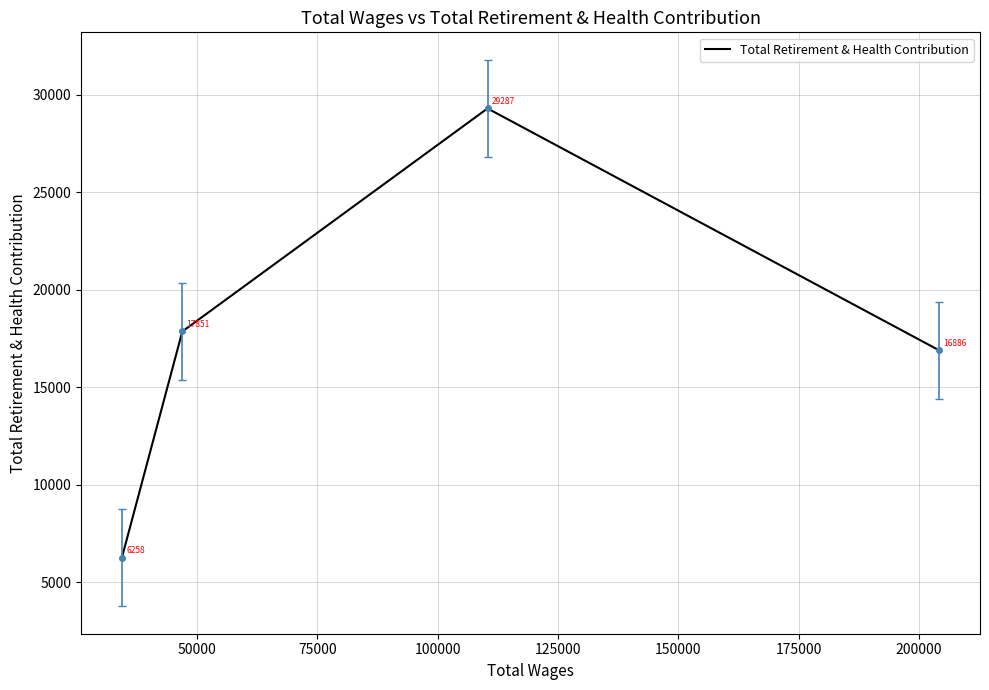

True or false: the data has more than 0 interior local peaks.

True